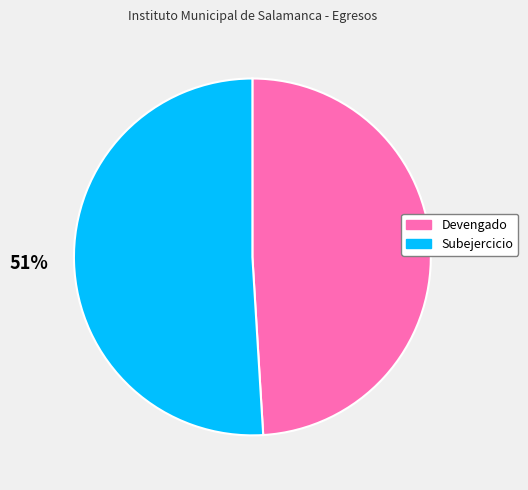

Count the number of slices in the pie.

2